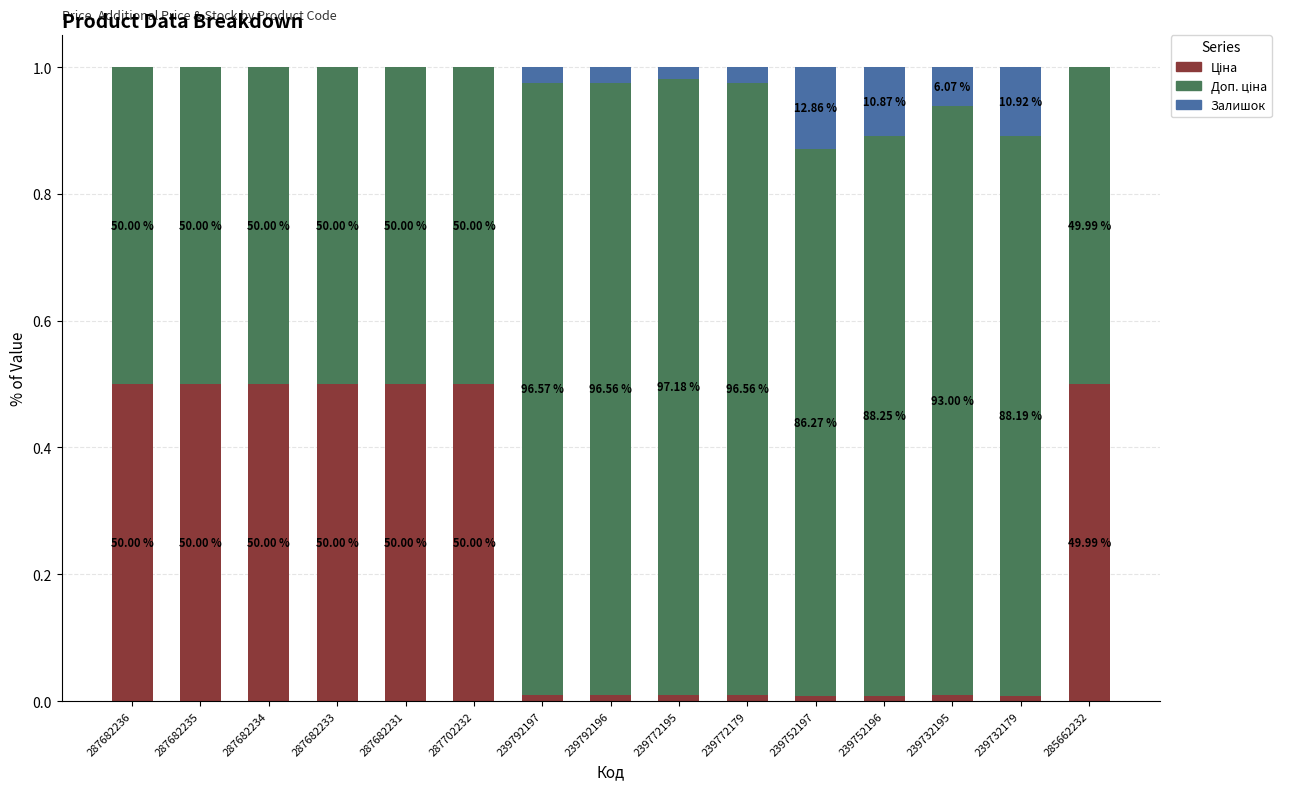

Does the chart contain stacked bars?

Yes